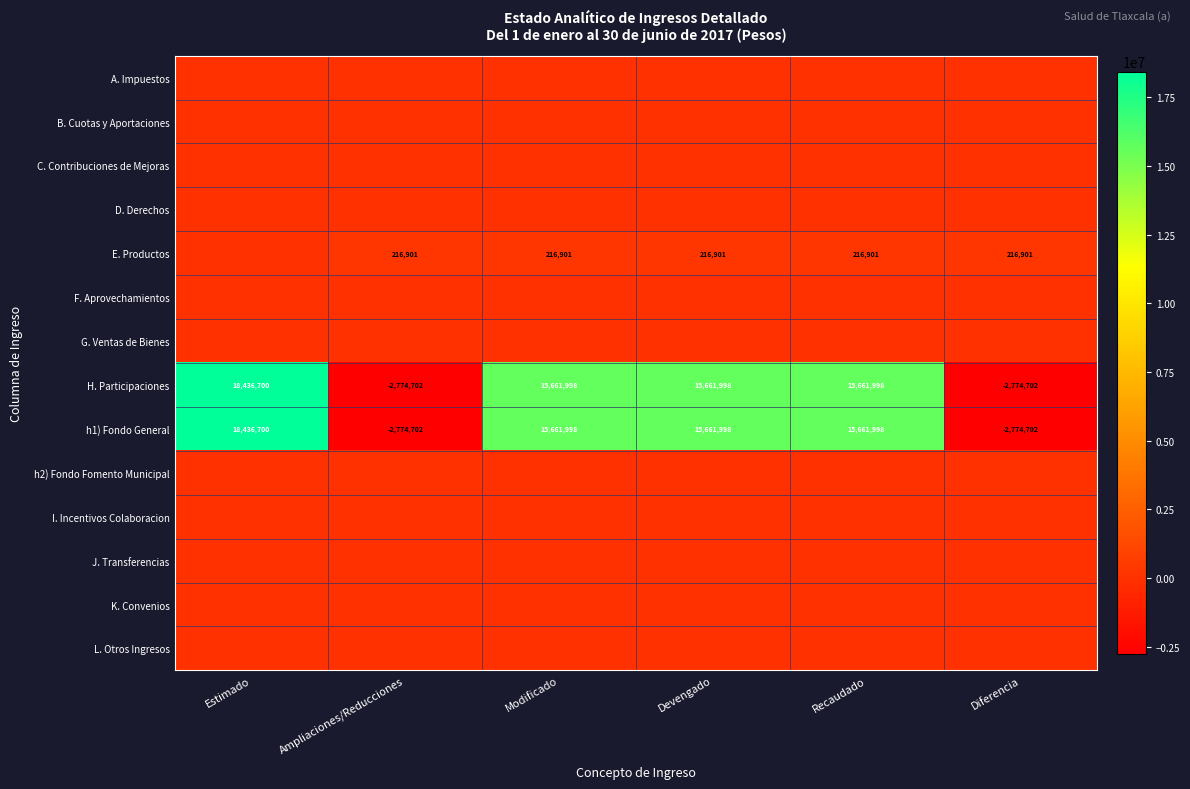

What is the sum of all H. Participaciones values?

59873290